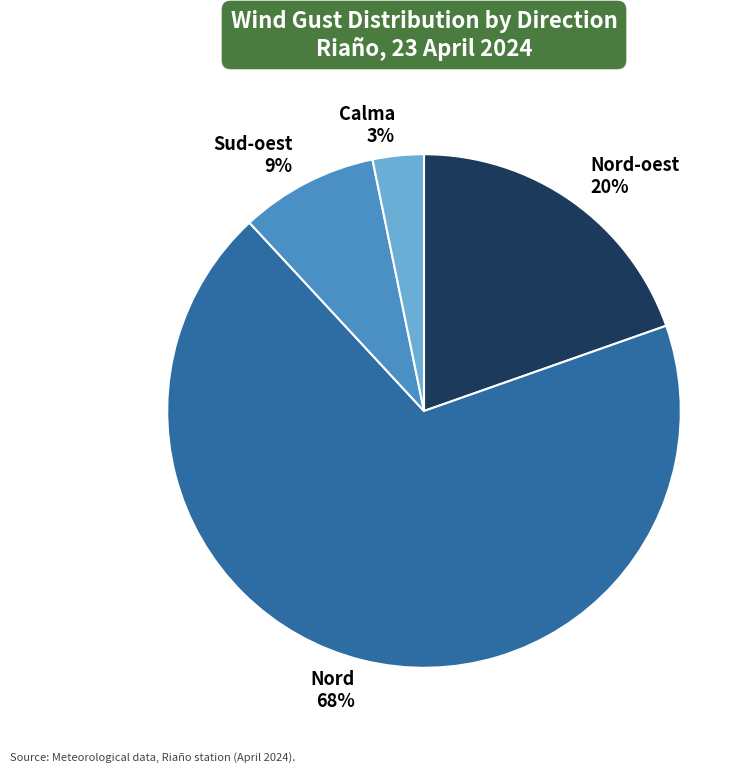

Do Calma and Nord-oest together represent more than half of the pie?

No